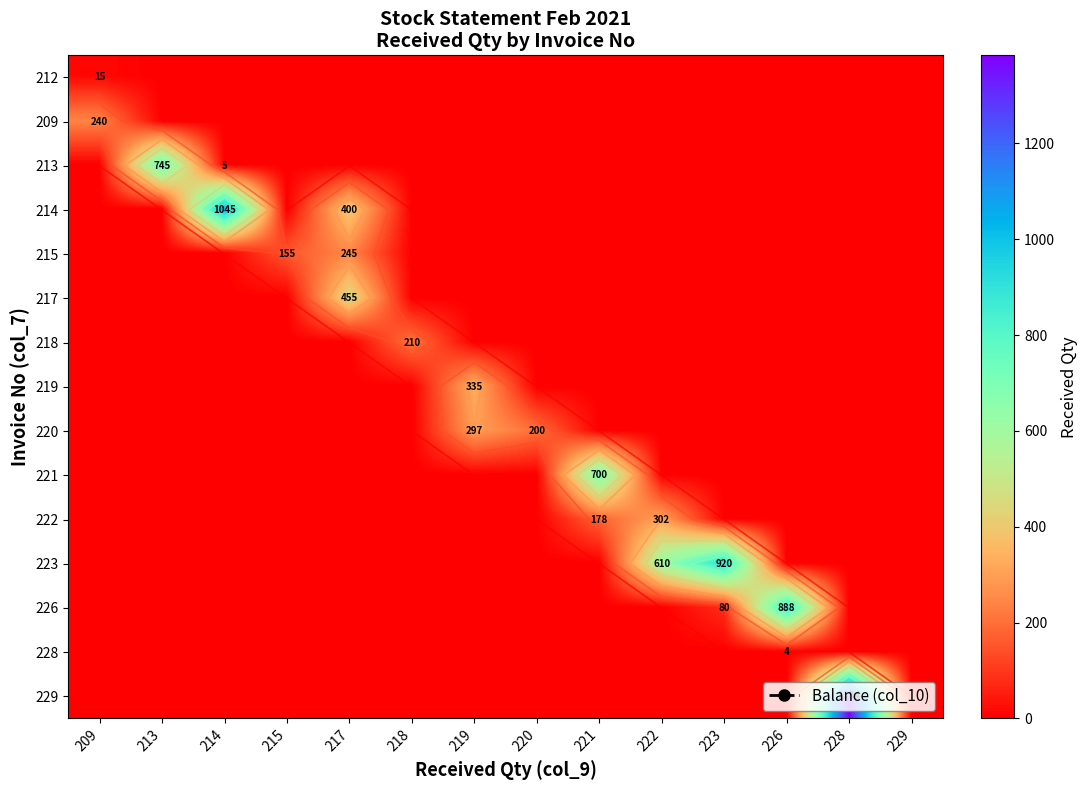

Between 214 and 223, which is larger?

214